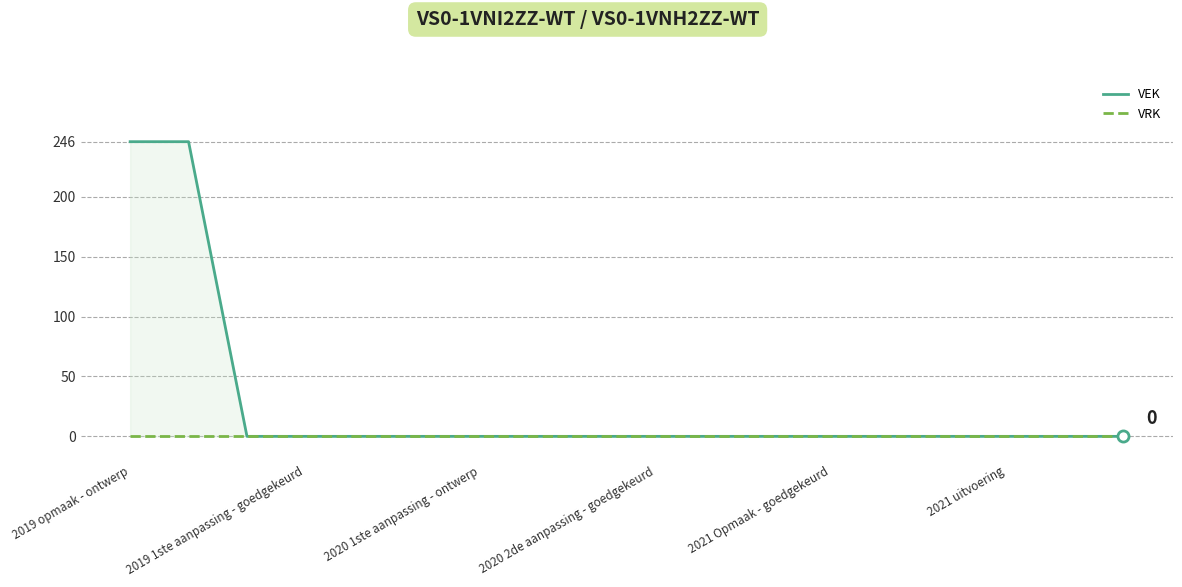

Which series has the largest range (max minus min)?

VEK